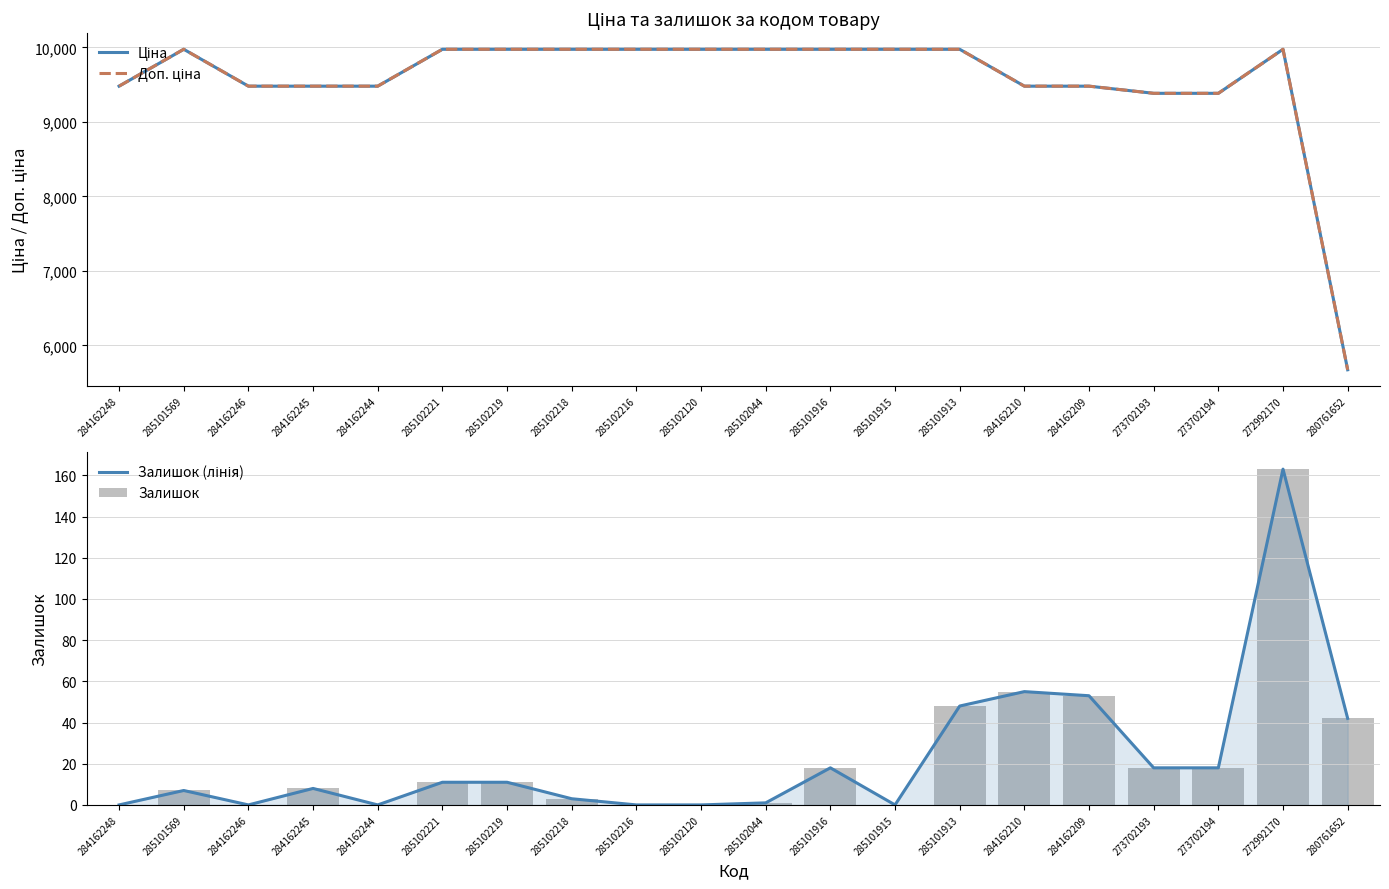

What is the spread (max minus min) of values at 284162246?

9480.1